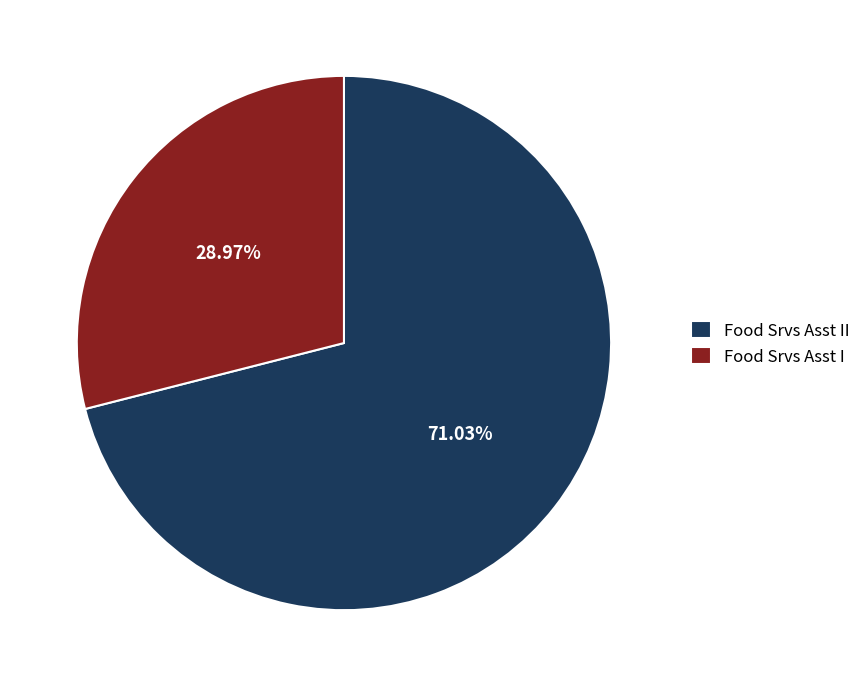

Count the number of slices in the pie.

2